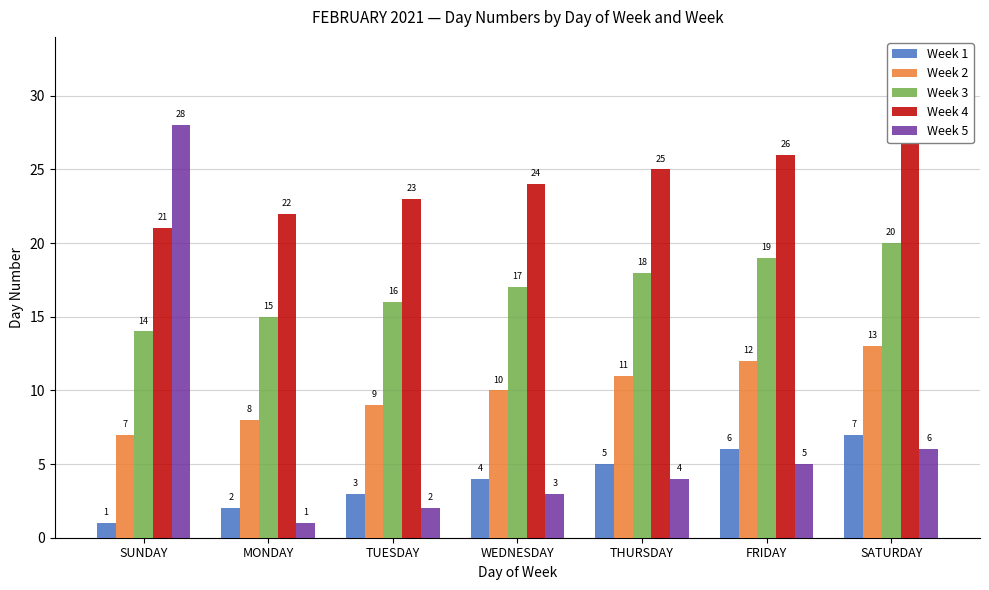

Rank the series by their maximum value, from lowest to highest.

Week 1, Week 2, Week 3, Week 4, Week 5